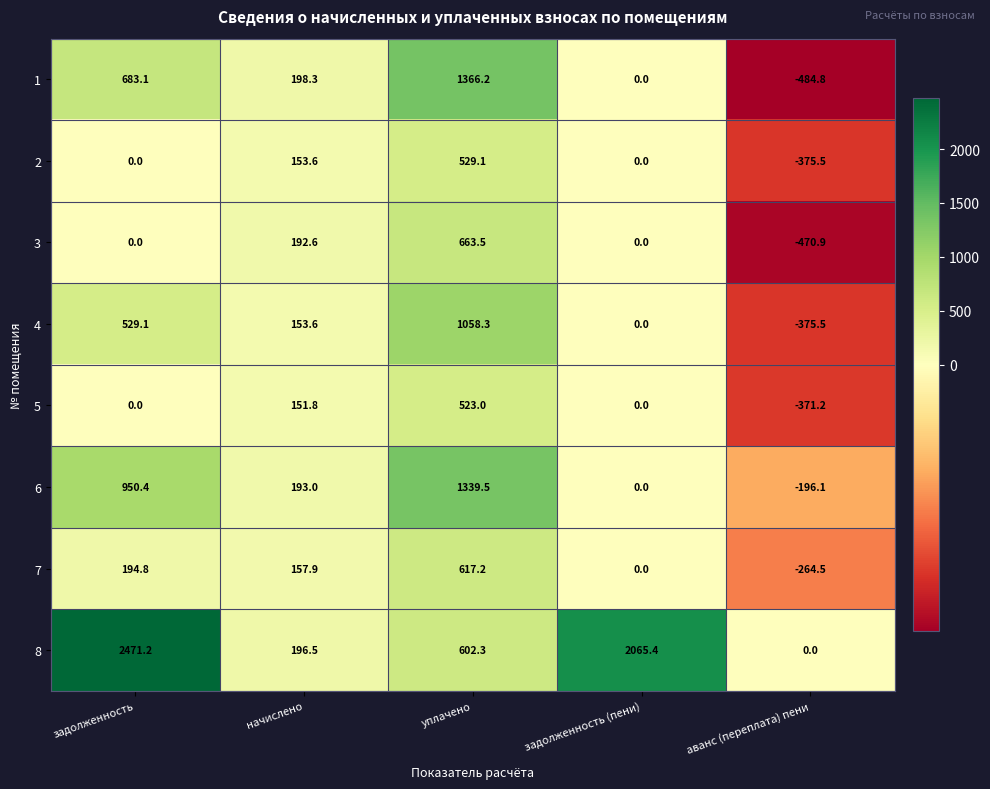

Between уплачено and аванс (переплата) пени, which series saw the biggest shift?

1